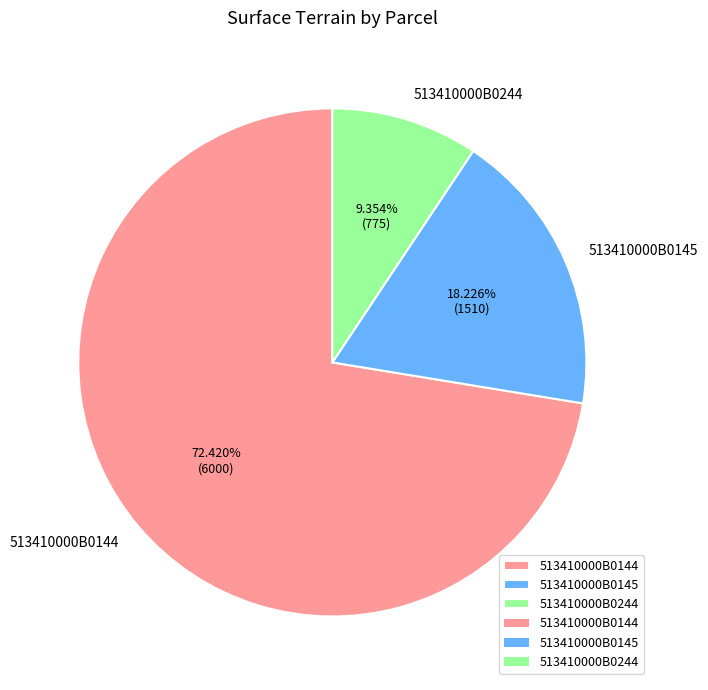

What percentage is NOT represented by 513410000B0144?

27.6%